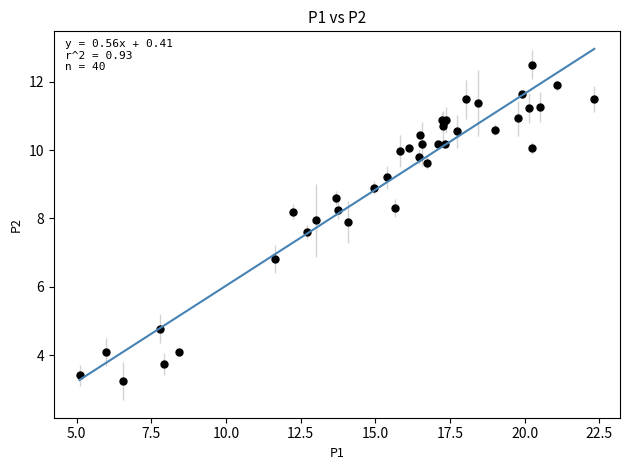

What Y value in the scatter plot is closest to 7?

6.8